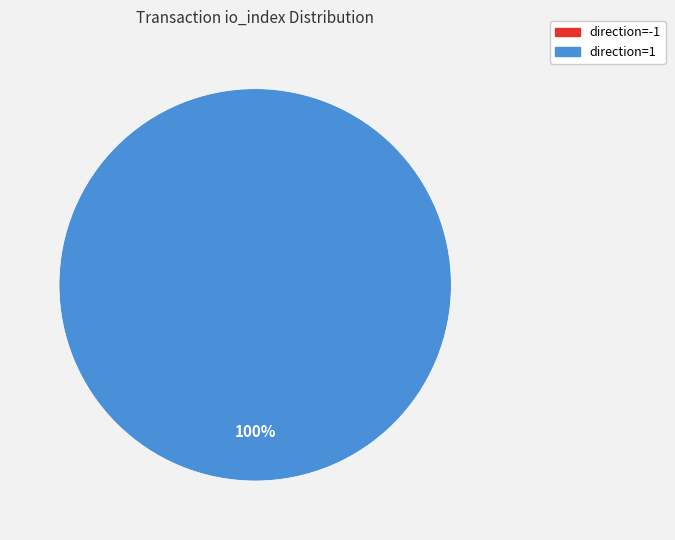

Is it true that direction=-1 is 0% of the pie?

True